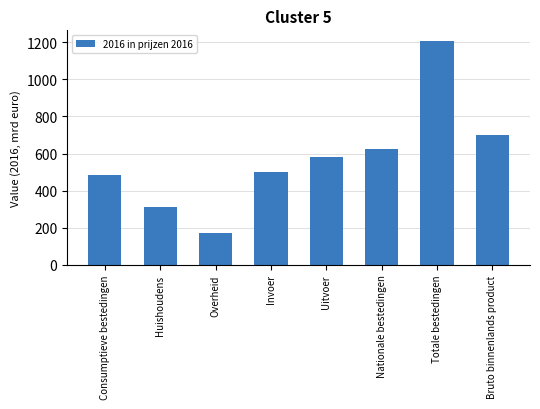

List the labels in order of value, smallest first.

Overheid, Huishoudens, Consumptieve bestedingen, Invoer, Uitvoer, Nationale bestedingen, Bruto binnenlands product, Totale bestedingen